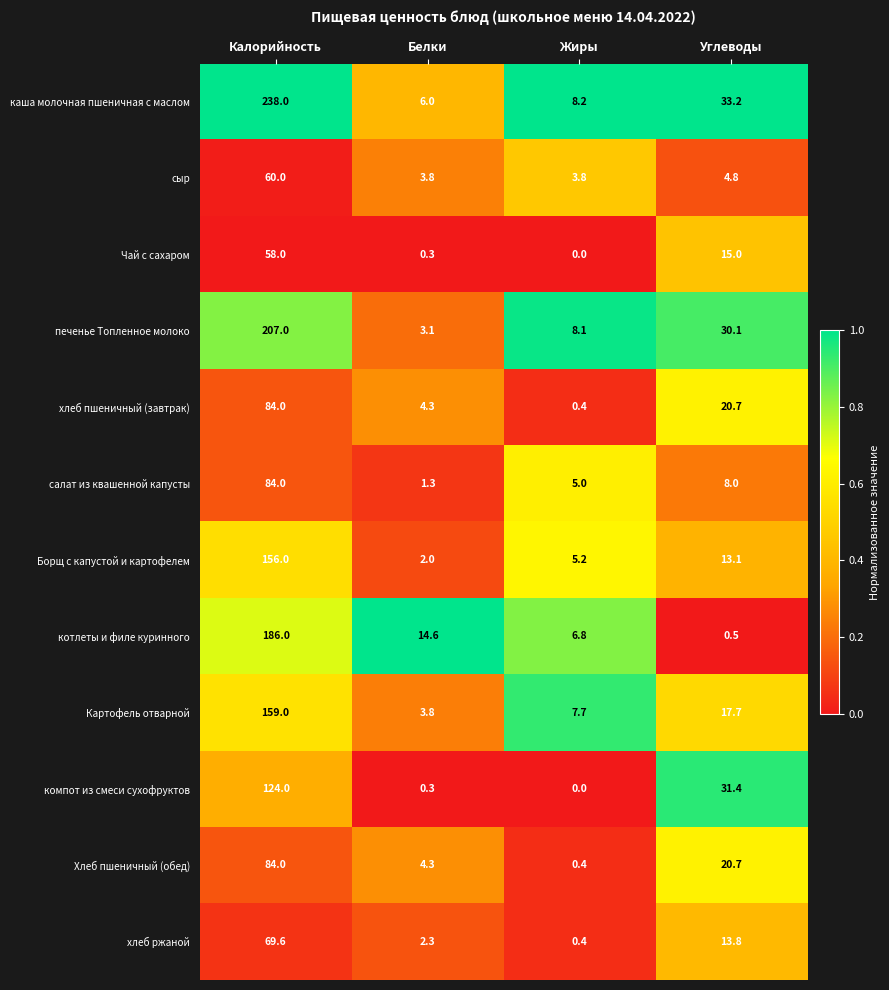

At which label does салат из квашенной капусты reach its peak?

Калорийность